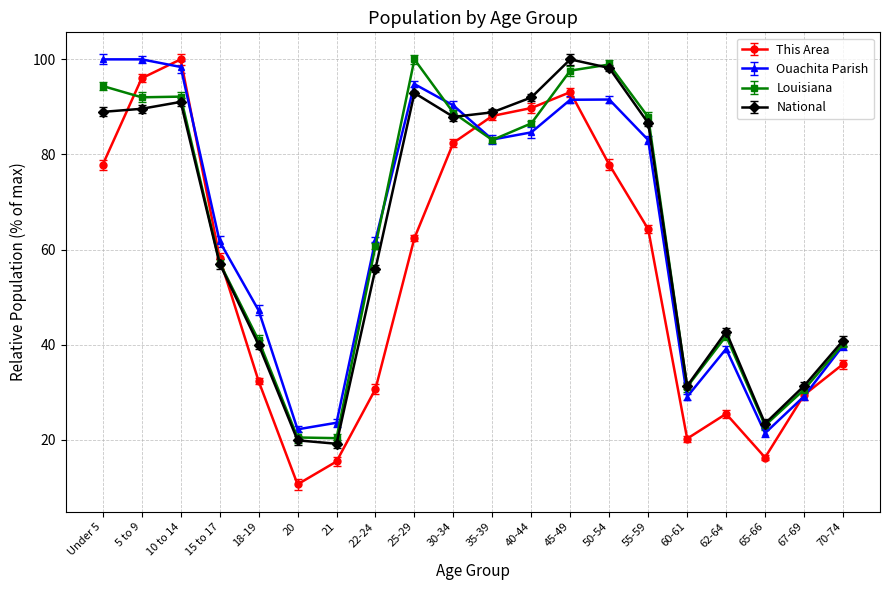

What is the maximum value shown in the chart?

100.0